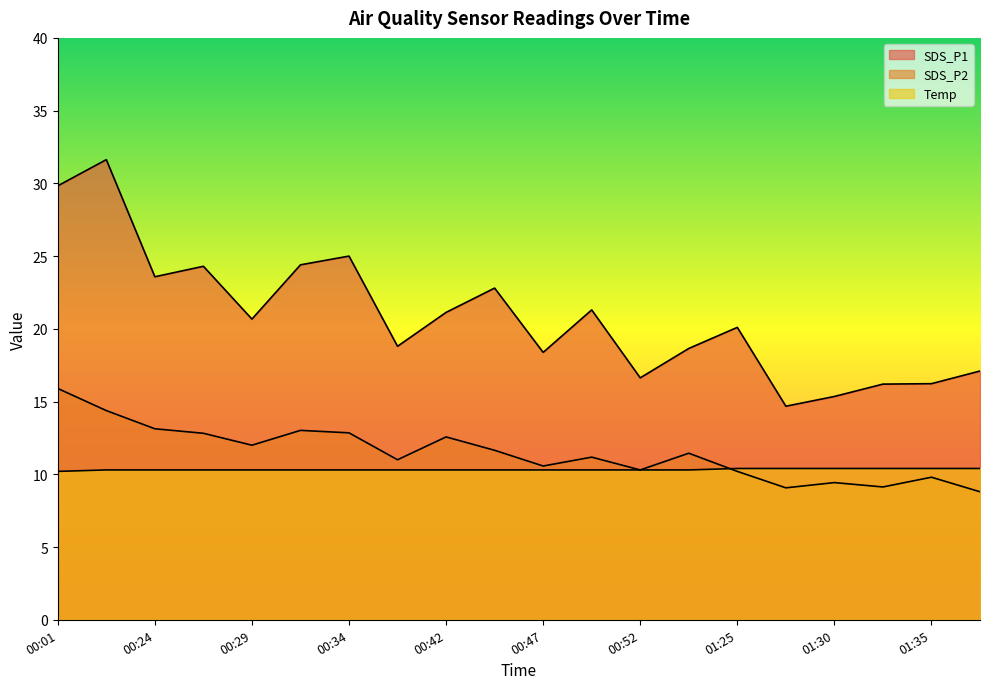

True or false: Temp and SDS_P1 intersect in this chart.

False